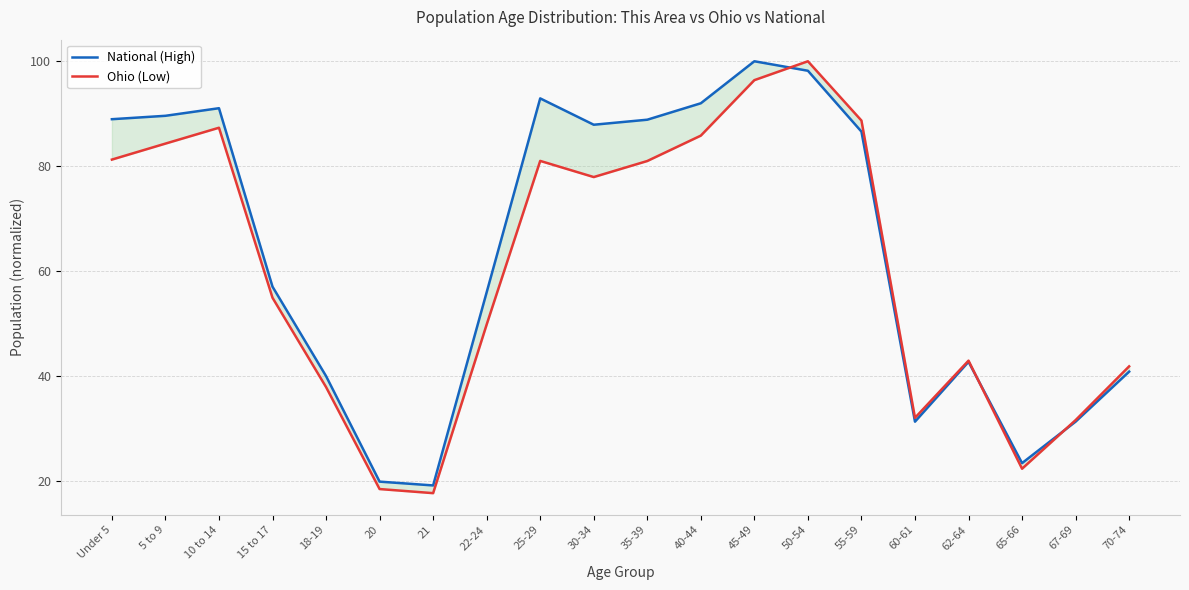

What is the difference between the Ohio (Low) values at 45-49 and 50-54?

3.6